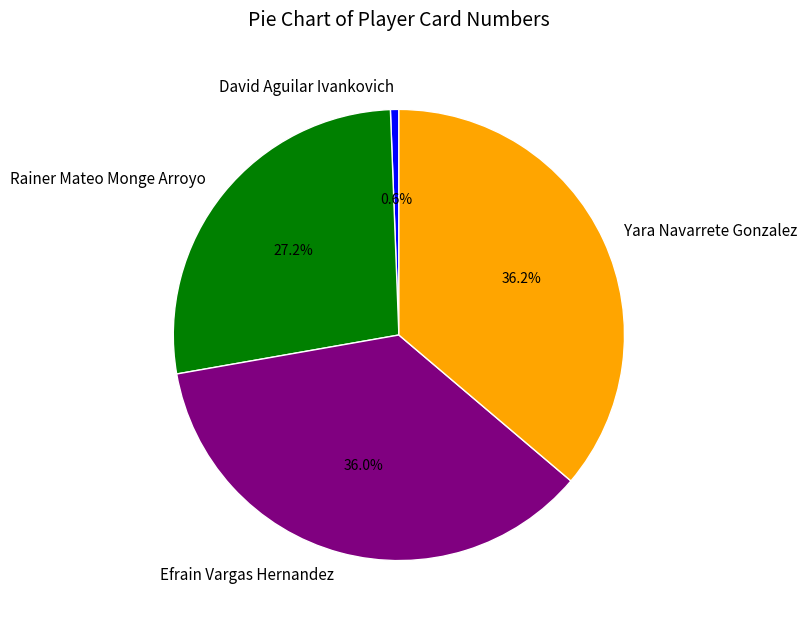

To the nearest percent, what is the combined percentage of Rainer Mateo Monge Arroyo and David Aguilar Ivankovich?

28%